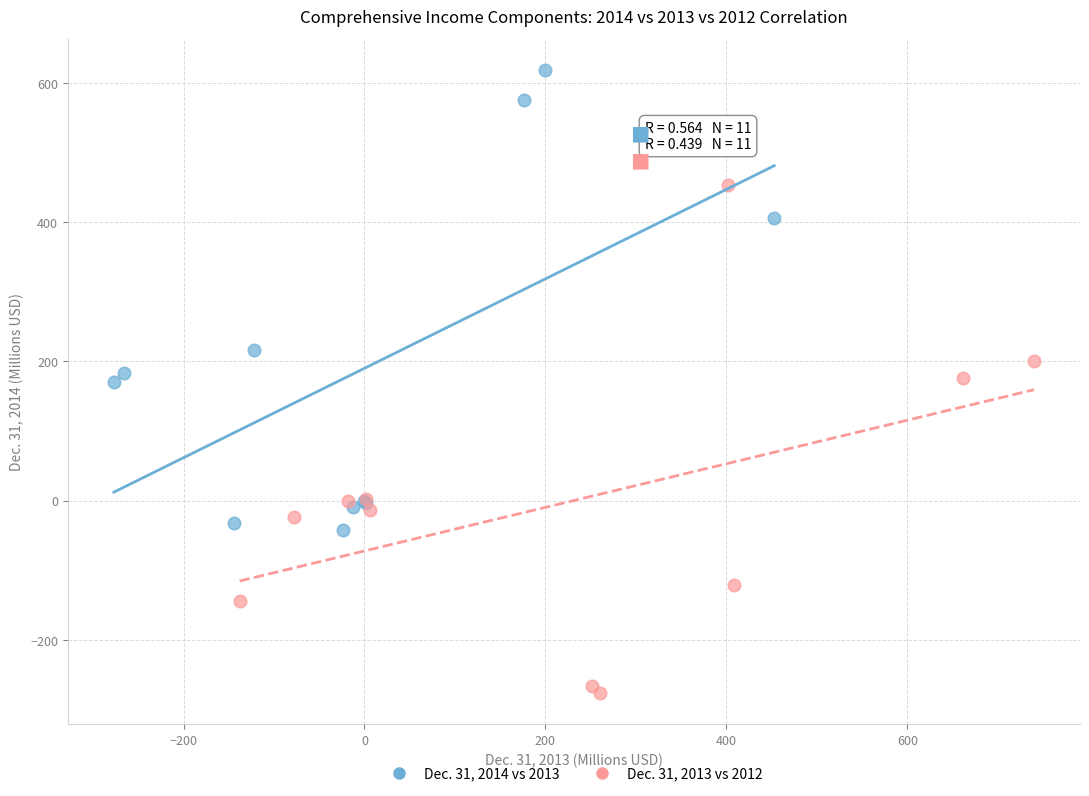

Which series contains the lowest Y value?

Dec. 31, 2013 vs 2012